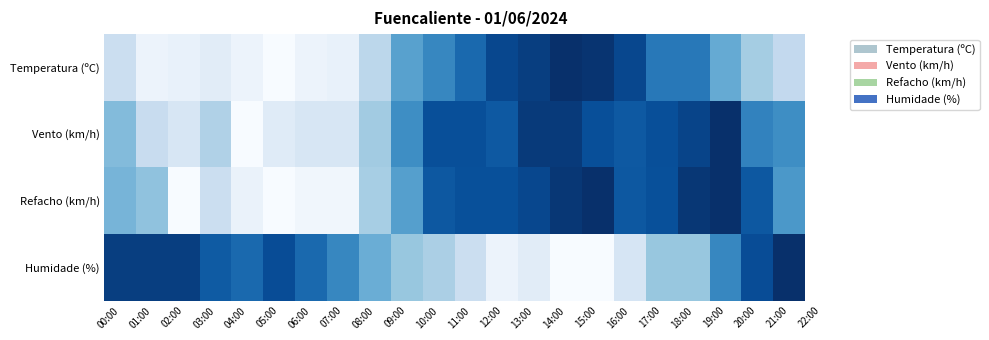

At how many categories does at least one series exceed 0?

22